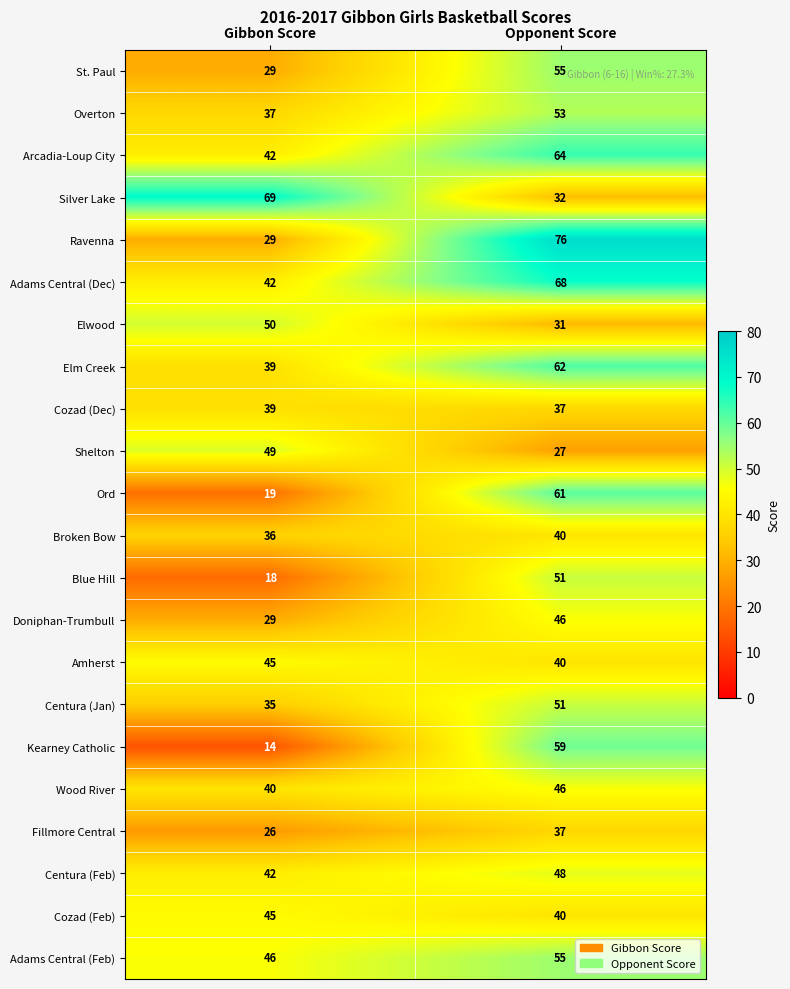

The value of Adams Central (Feb) at Gibbon Score is 11. True or false?

False